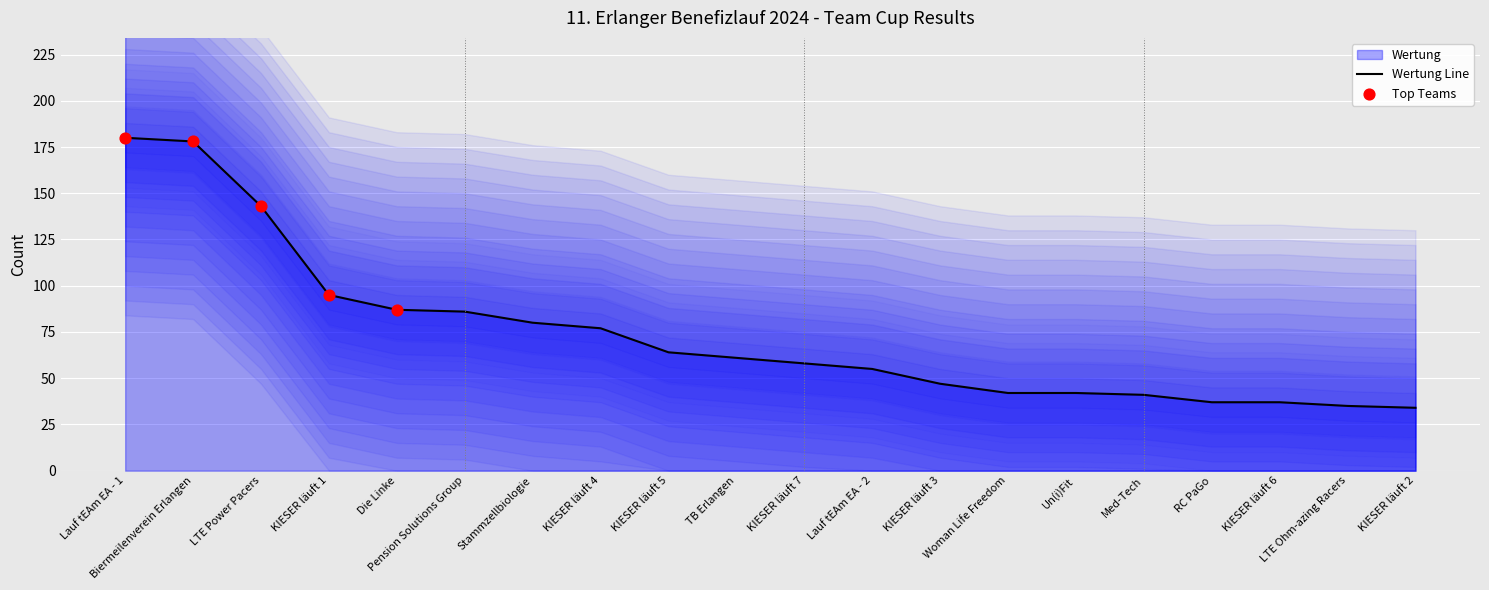

Between Lauf tEAm EA - 1 and Die Linke, which is larger?

Lauf tEAm EA - 1